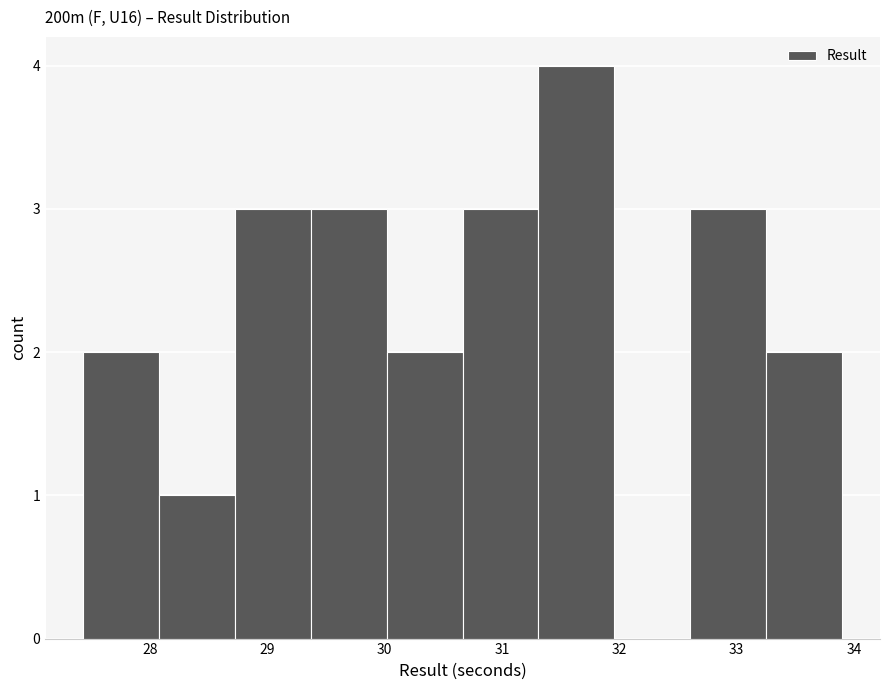

Which range on the x-axis has the tallest bar?

31.3 to 32.0